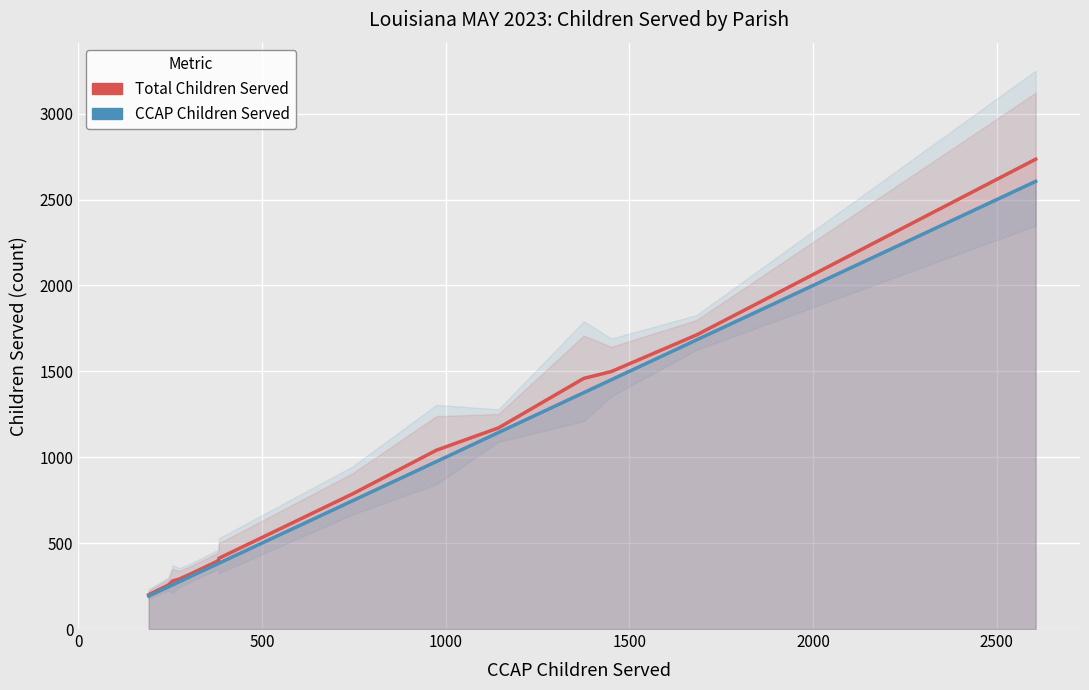

Which has a higher value, 500 or 2500?

2500